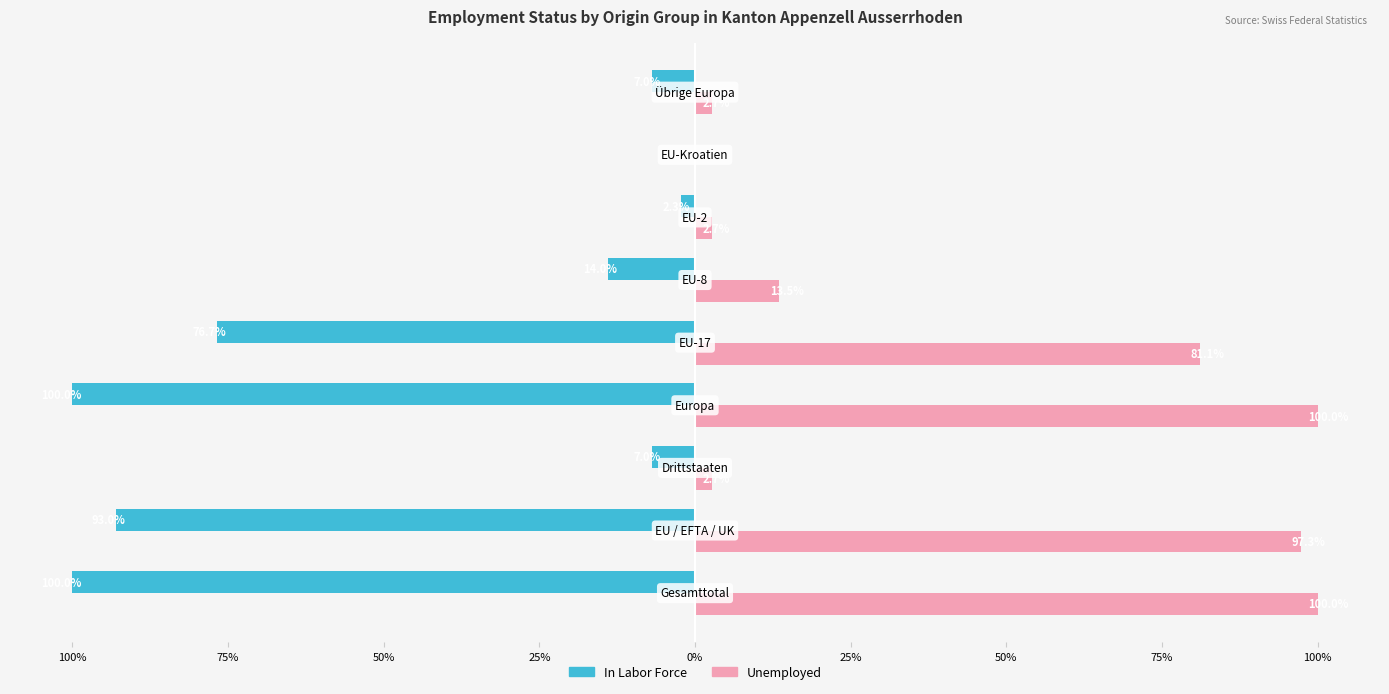

What is the label of the 9th bar from the right?

100%